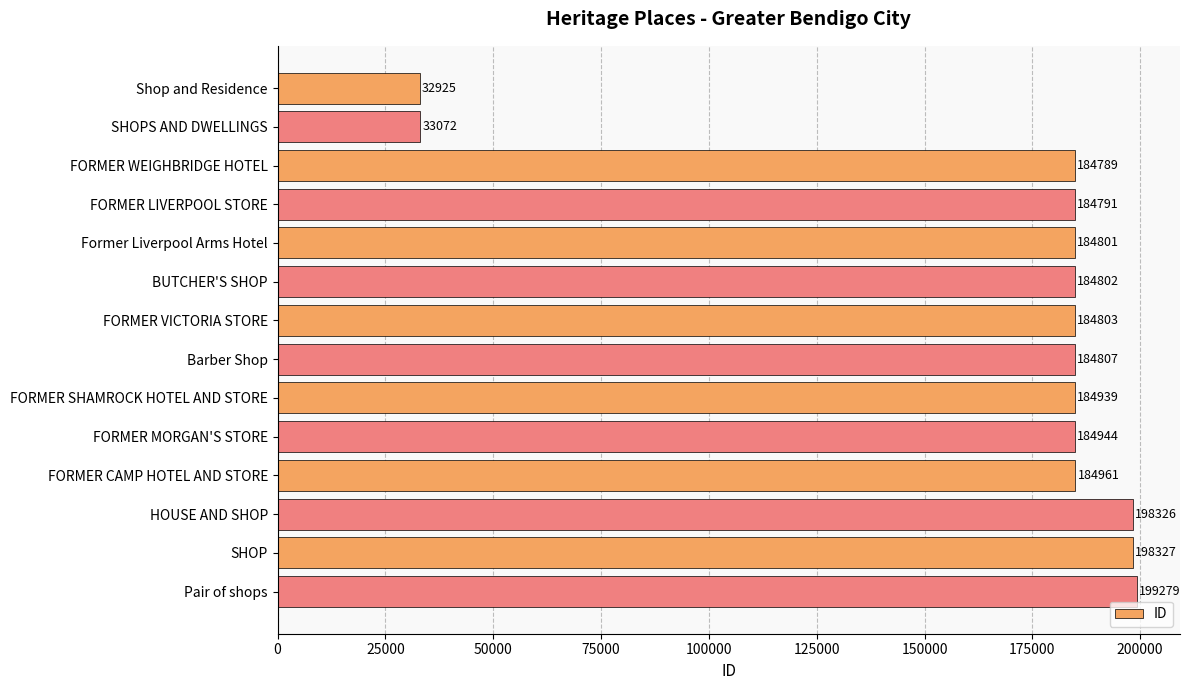

True or false: the data shows 199279 at Pair of shops.

True